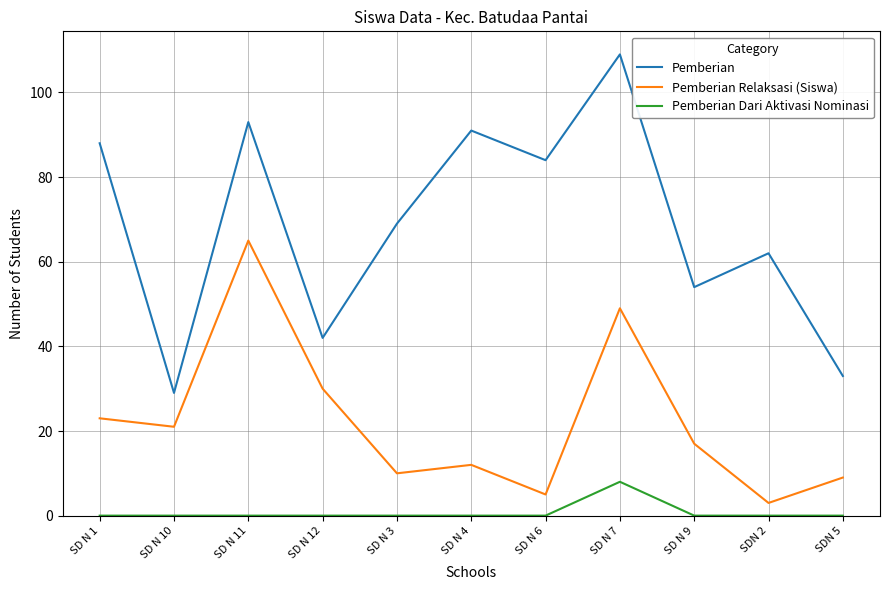

Which category has the lowest value in the Pemberian series?

SD N 10